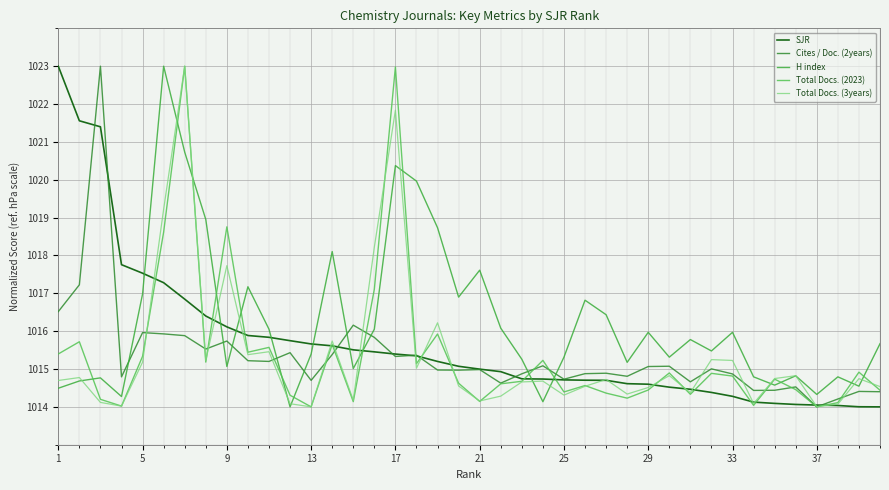

What is the smallest value displayed?

1014.0